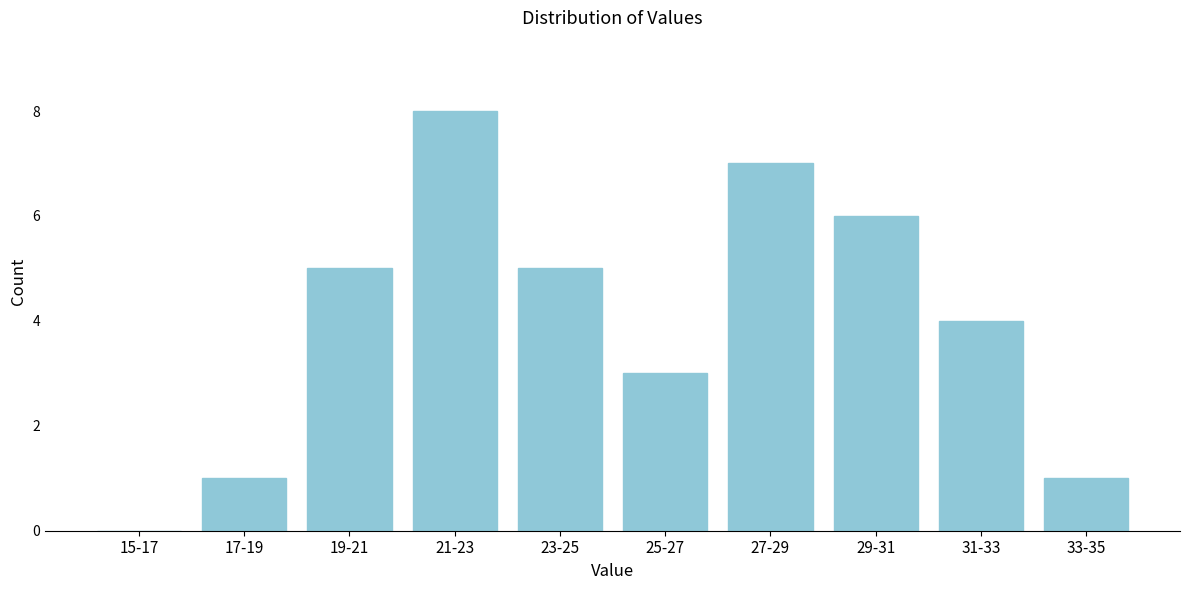

Reading left to right, transcribe all the data shown in this chart.

15-17=0	17-19=1	19-21=5	21-23=8	23-25=5	25-27=3	27-29=7	29-31=6	31-33=4	33-35=1